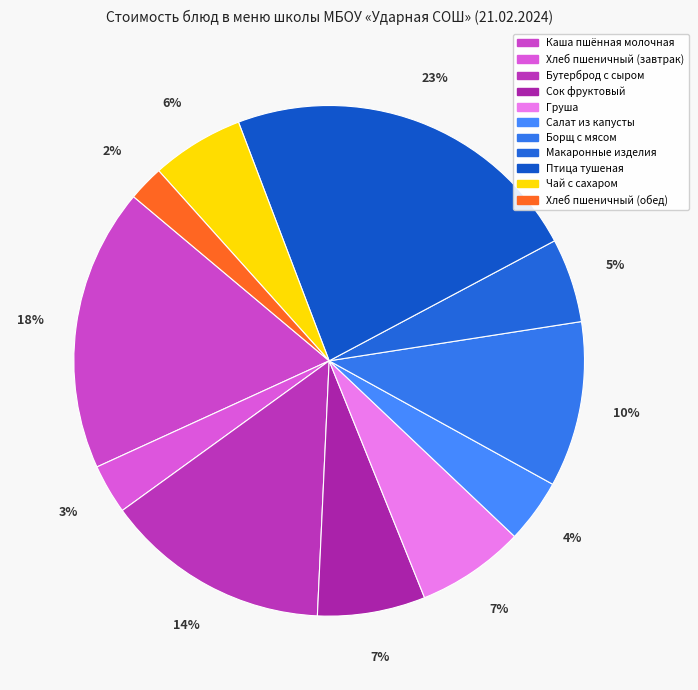

Approximately how many times larger is the value at Чай с сахаром compared to Сок фруктовый?

0.9